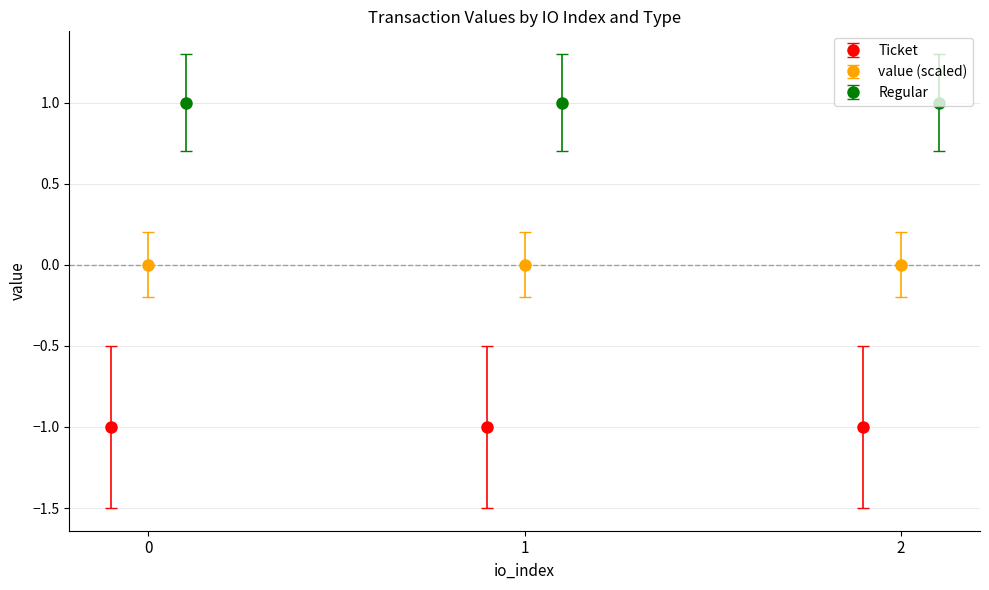

What is the spread (max minus min) of values at 2?

2.8